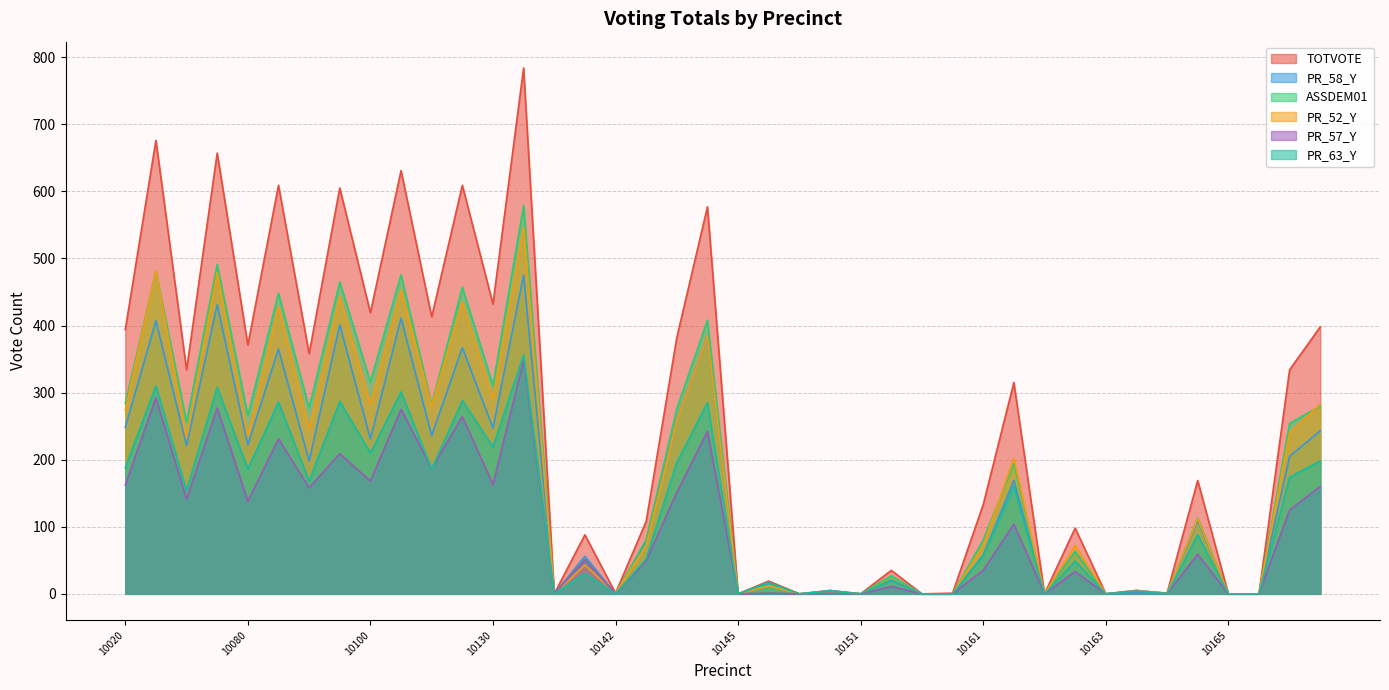

Reading left to right, extract all data points from this chart.

TOTVOTE: 10020=394	10020A=676	10060=334	10060A=657	10080=371	10080A=609	10090=358	10090A=605	10100=419	10100A=631	10110=413	10110A=609	10130=432	10130A=784	10141=0	10141A=88	10142=1	10142A=108	10144=382	10144A=577	10145=0	10145A=19	10146=0	10146A=5	10151=0	10151A=35	10152=0	10152A=1	10161=133	10161A=315	10162=0	10162A=98	10163=0	10163A=5	10164=1	10164A=169	10165=0	10165A=0	10170=334	10170A=398
PR_58_Y: 10020=248	10020A=407	10060=221	10060A=431	10080=222	10080A=365	10090=198	10090A=401	10100=231	10100A=411	10110=236	10110A=367	10130=247	10130A=475	10141=0	10141A=56	10142=0	10142A=79	10144=260	10144A=384	10145=0	10145A=16	10146=0	10146A=5	10151=0	10151A=20	10152=0	10152A=0	10161=58	10161A=169	10162=0	10162A=63	10163=0	10163A=2	10164=0	10164A=109	10165=0	10165A=0	10170=205	10170A=243
ASSDEM01: 10020=284	10020A=481	10060=256	10060A=491	10080=266	10080A=448	10090=277	10090A=465	10100=316	10100A=476	10110=282	10110A=457	10130=311	10130A=579	10141=0	10141A=52	10142=0	10142A=81	10144=276	10144A=408	10145=0	10145A=13	10146=0	10146A=4	10151=0	10151A=27	10152=0	10152A=0	10161=80	10161A=194	10162=0	10162A=63	10163=0	10163A=5	10164=1	10164A=113	10165=0	10165A=0	10170=254	10170A=280
PR_52_Y: 10020=274	10020A=482	10060=233	10060A=479	10080=236	10080A=428	10090=246	10090A=443	10100=283	10100A=453	10110=280	10110A=435	10130=291	10130A=546	10141=0	10141A=43	10142=1	10142A=72	10144=259	10144A=384	10145=0	10145A=12	10146=0	10146A=3	10151=0	10151A=22	10152=0	10152A=0	10161=72	10161A=202	10162=0	10162A=72	10163=0	10163A=5	10164=0	10164A=112	10165=0	10165A=0	10170=240	10170A=283
PR_57_Y: 10020=162	10020A=292	10060=141	10060A=277	10080=138	10080A=231	10090=158	10090A=209	10100=168	10100A=275	10110=187	10110A=264	10130=163	10130A=348	10141=0	10141A=51	10142=0	10142A=49	10144=151	10144A=242	10145=0	10145A=1	10146=0	10146A=1	10151=0	10151A=11	10152=0	10152A=0	10161=35	10161A=104	10162=0	10162A=33	10163=0	10163A=4	10164=0	10164A=59	10165=0	10165A=0	10170=125	10170A=160
PR_63_Y: 10020=188	10020A=310	10060=154	10060A=308	10080=186	10080A=286	10090=168	10090A=287	10100=210	10100A=301	10110=186	10110A=288	10130=219	10130A=356	10141=0	10141A=30	10142=0	10142A=52	10144=196	10144A=285	10145=0	10145A=17	10146=0	10146A=4	10151=0	10151A=21	10152=0	10152A=0	10161=57	10161A=160	10162=0	10162A=49	10163=0	10163A=4	10164=0	10164A=88	10165=0	10165A=0	10170=174	10170A=198